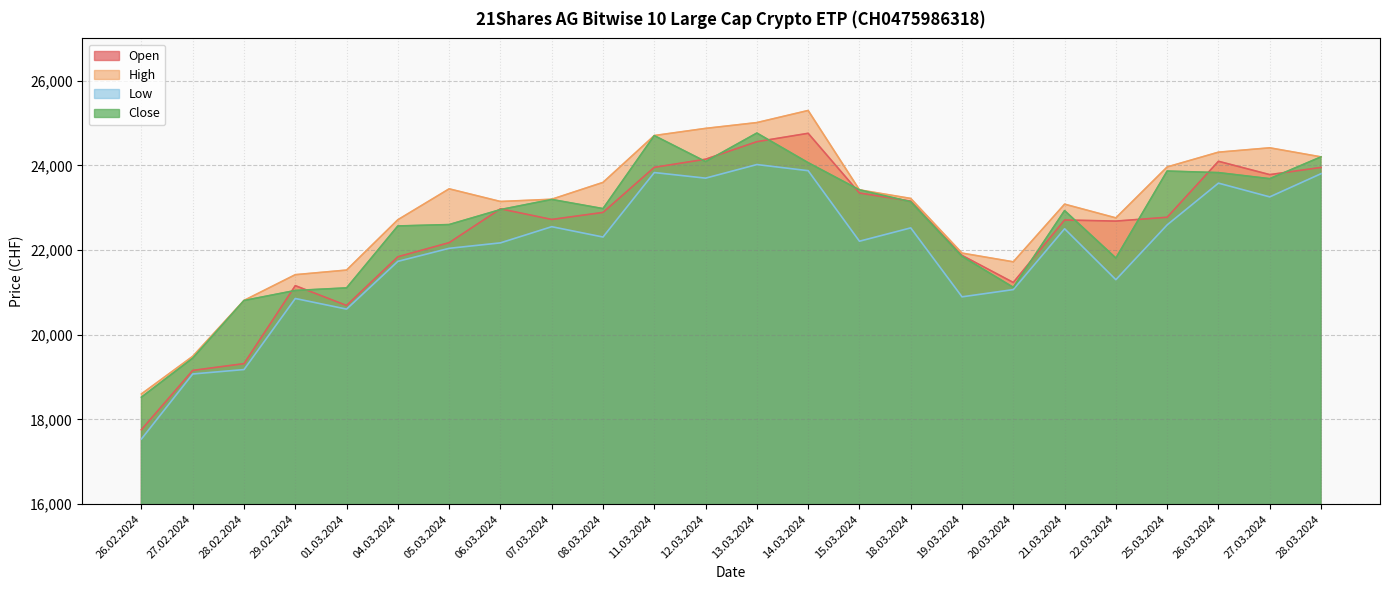

What position from the right is 08.03.2024?

15